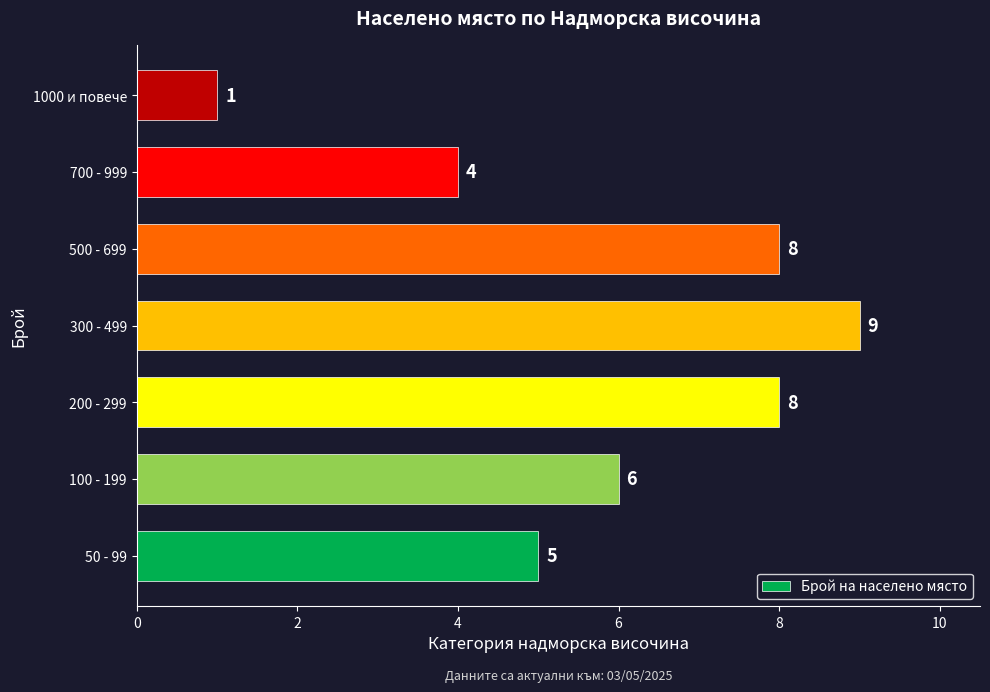

What is the difference between the maximum and minimum values?

8